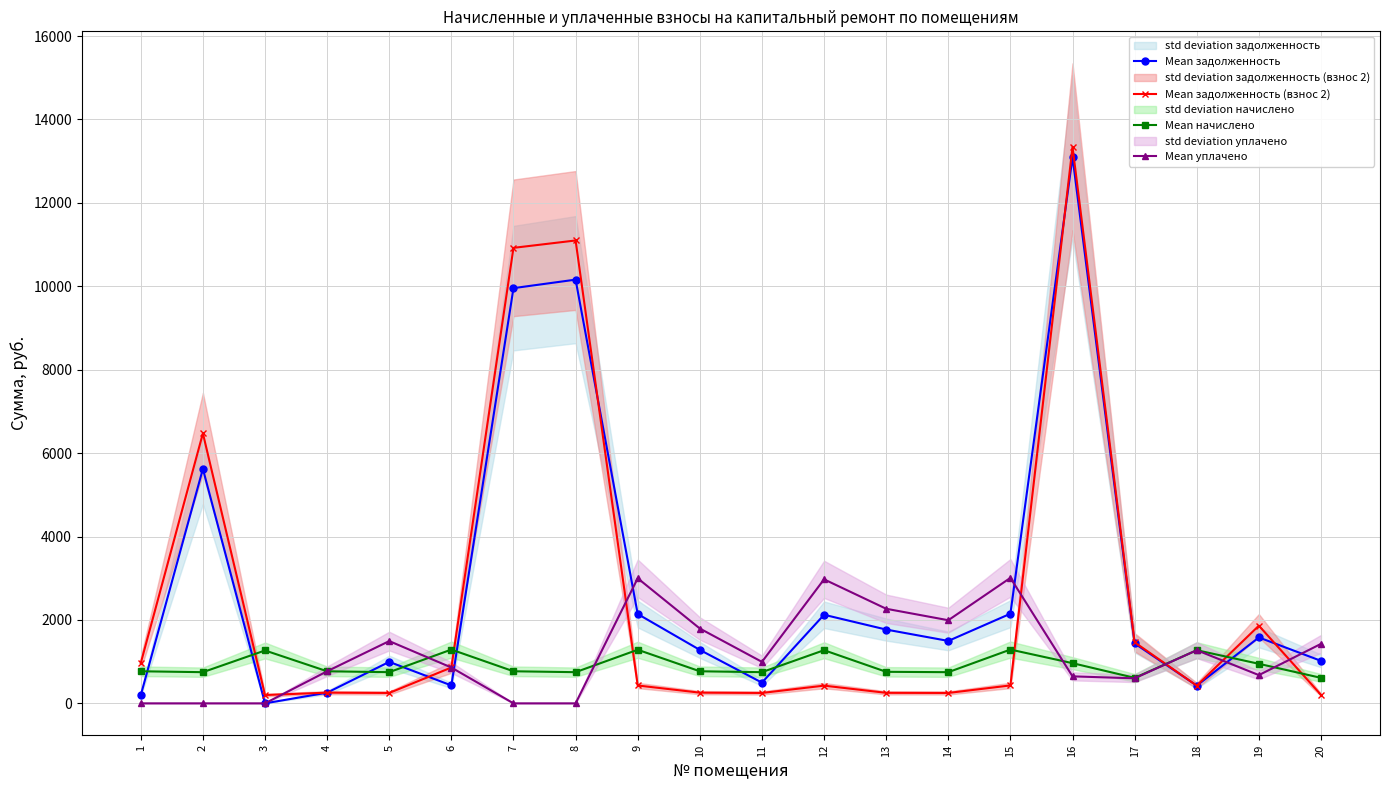

At which category does the chart reach its minimum across all series?

3